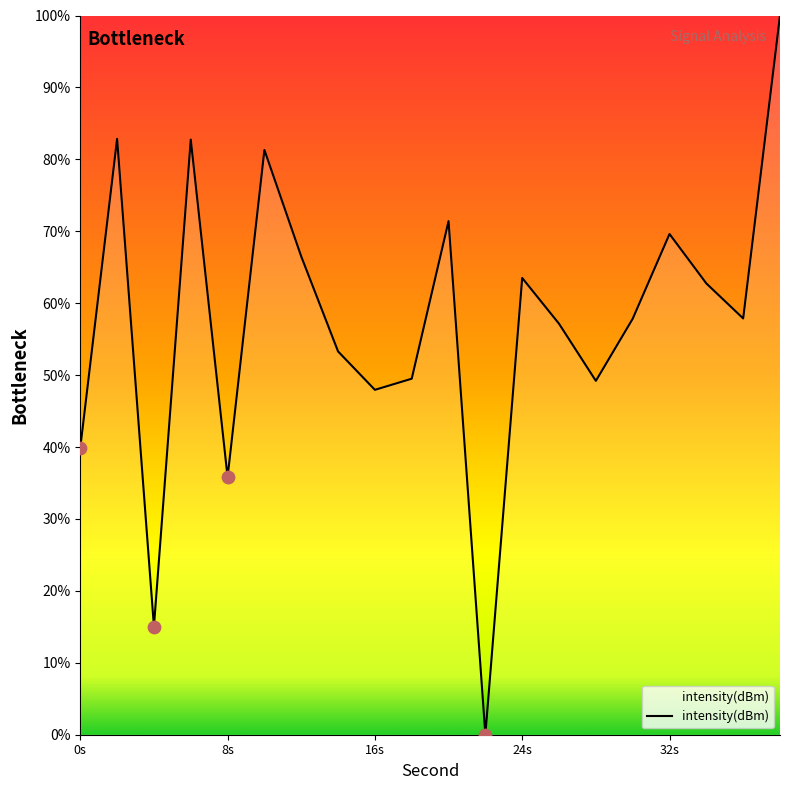

What is the difference between the maximum and minimum values?

100.0